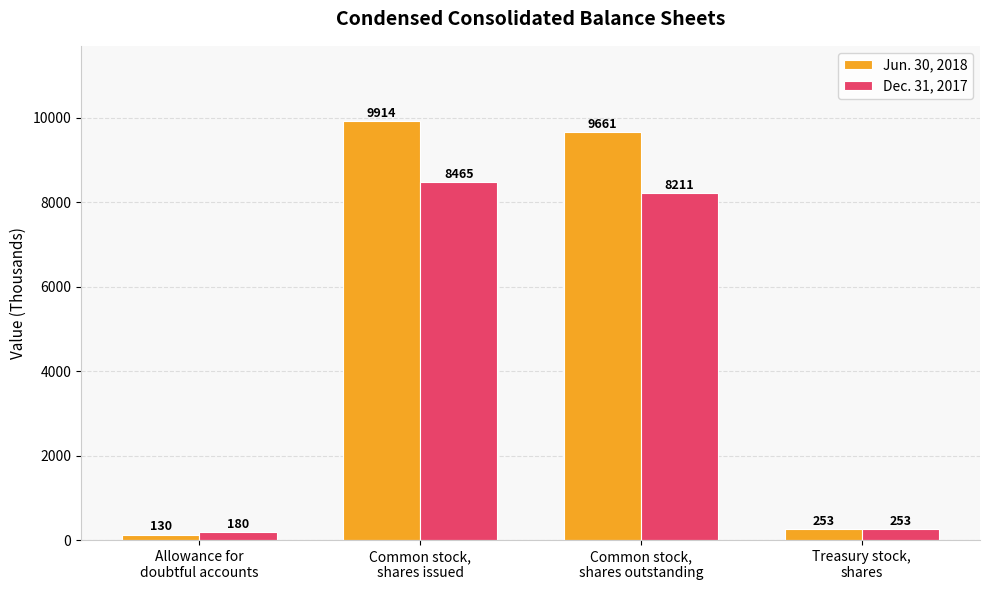

What is the total value across all series at Allowance for
doubtful accounts?

310